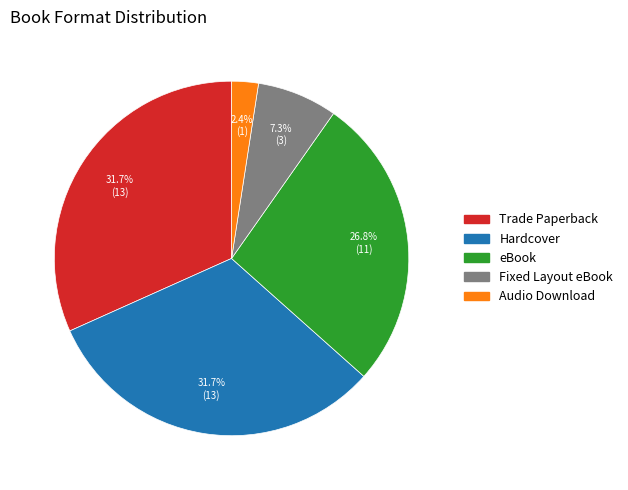

Which slice is the smallest?

Audio Download